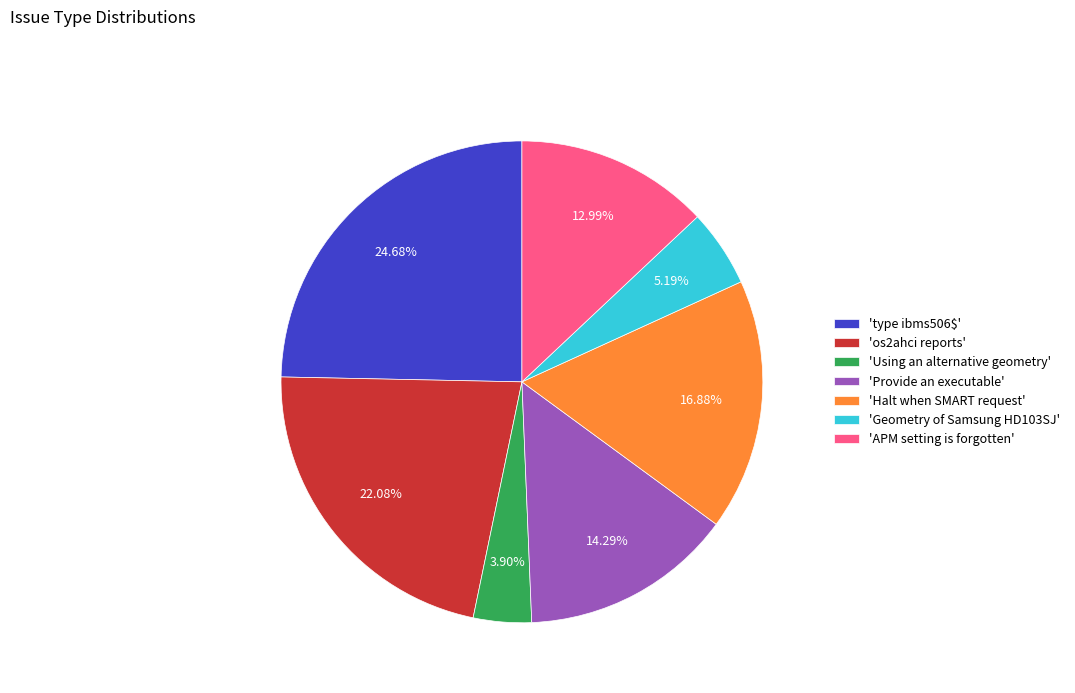

To the nearest percent, what is the difference between the largest and smallest slice percentages?

21%